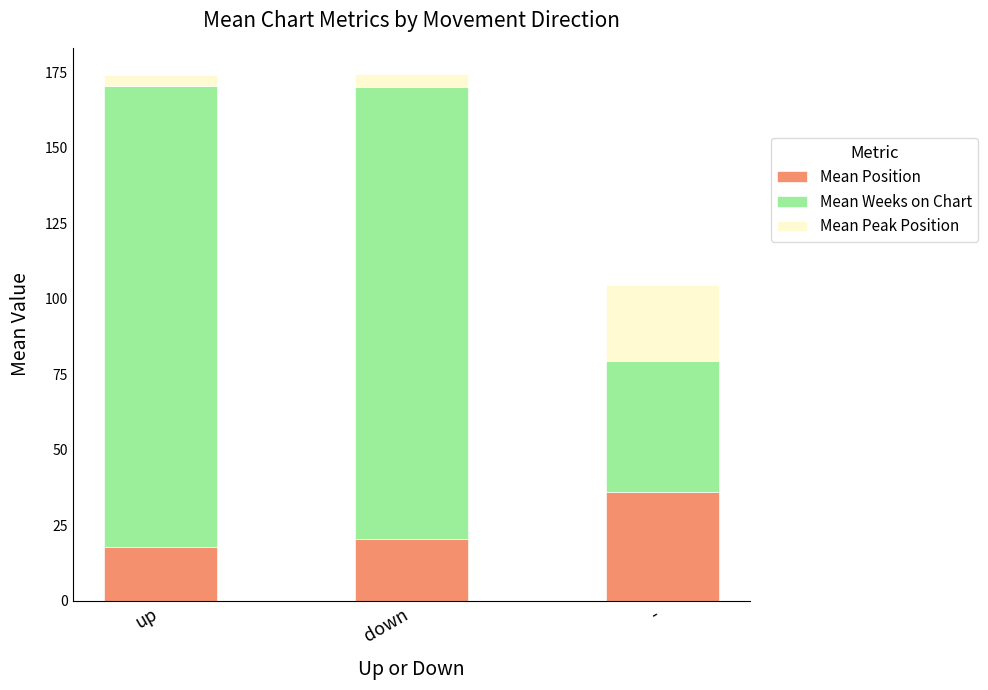

Is it true that Mean Position equals 36.0 at -?

True